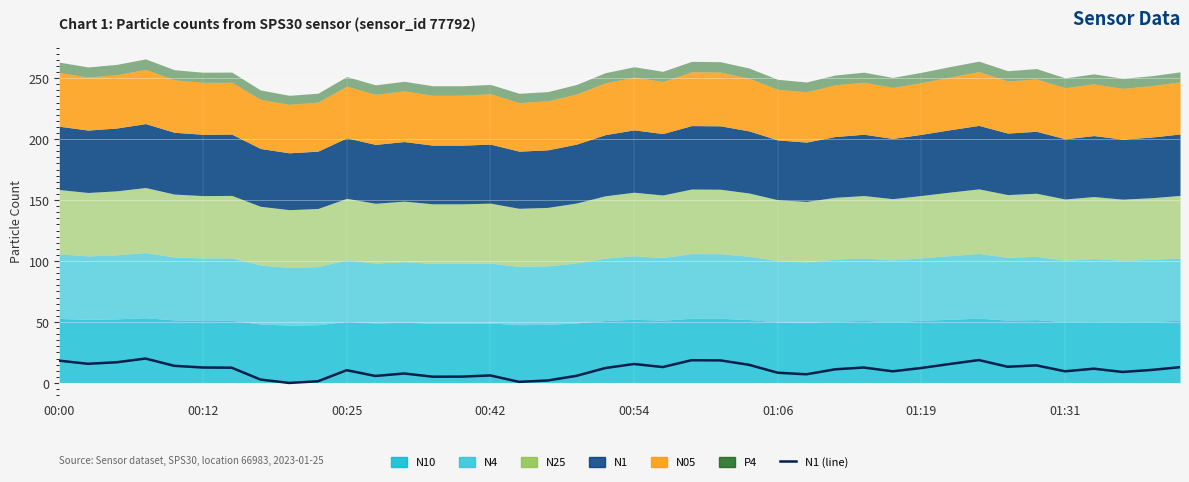

What is the average value?

10.8